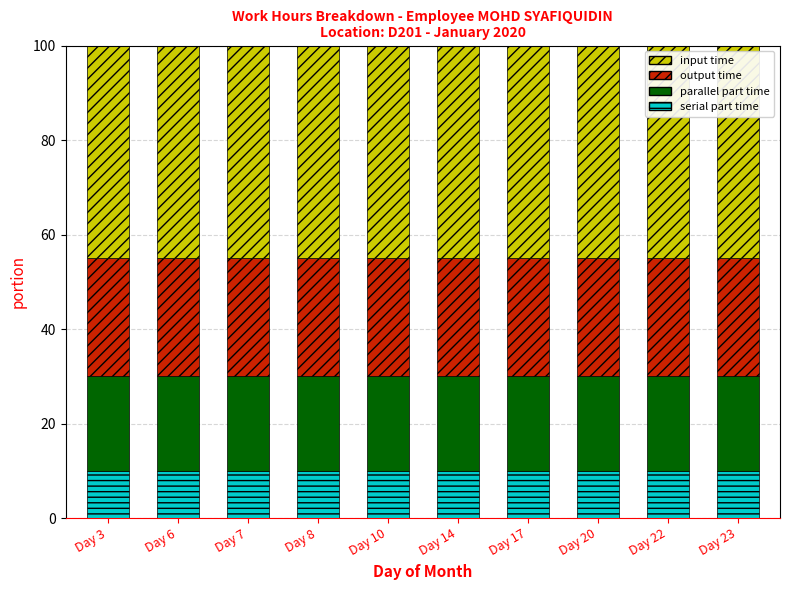

What is the total value across all series at Day 20?

100.0